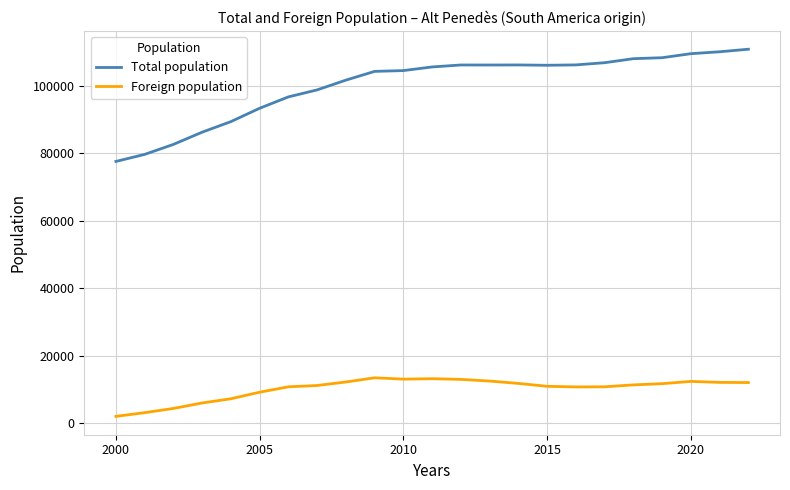

What is the maximum value for Foreign population?

13411